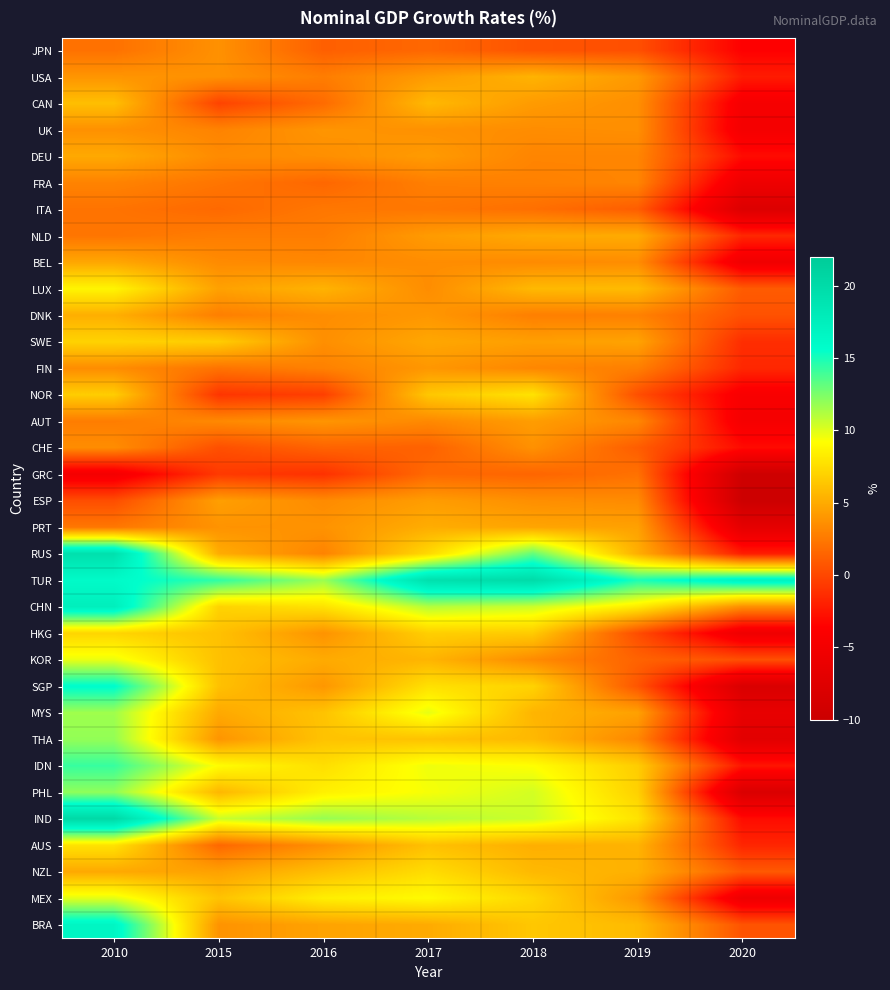

At how many categories does at least one series exceed 2?

7